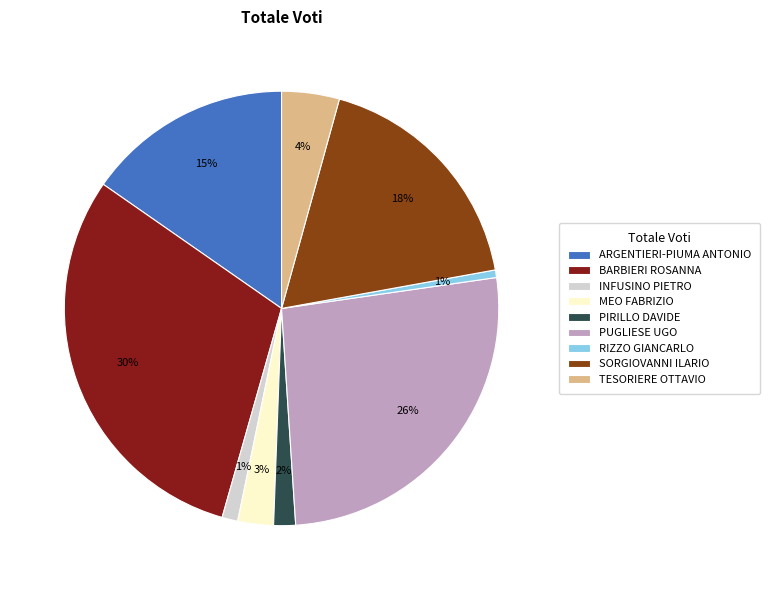

Does MEO FABRIZIO represent more than half of the total?

No